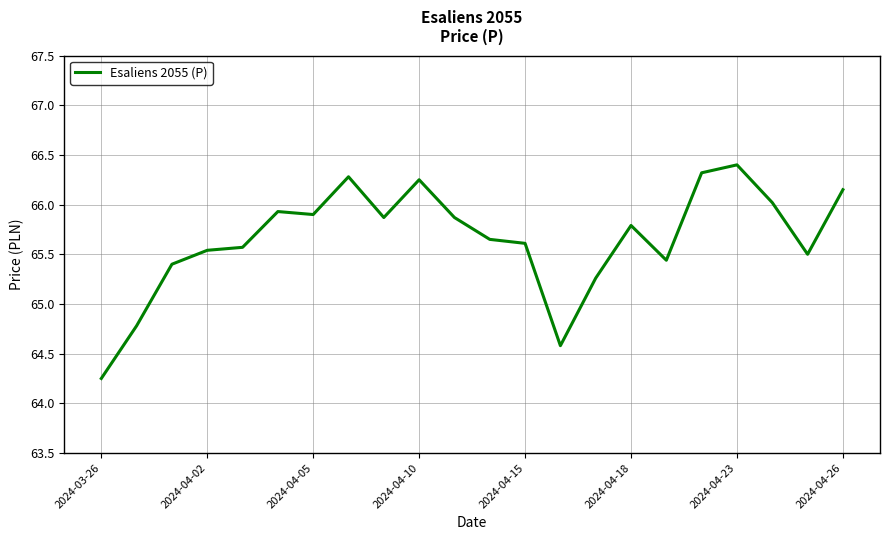

How many values exceed 65?

19